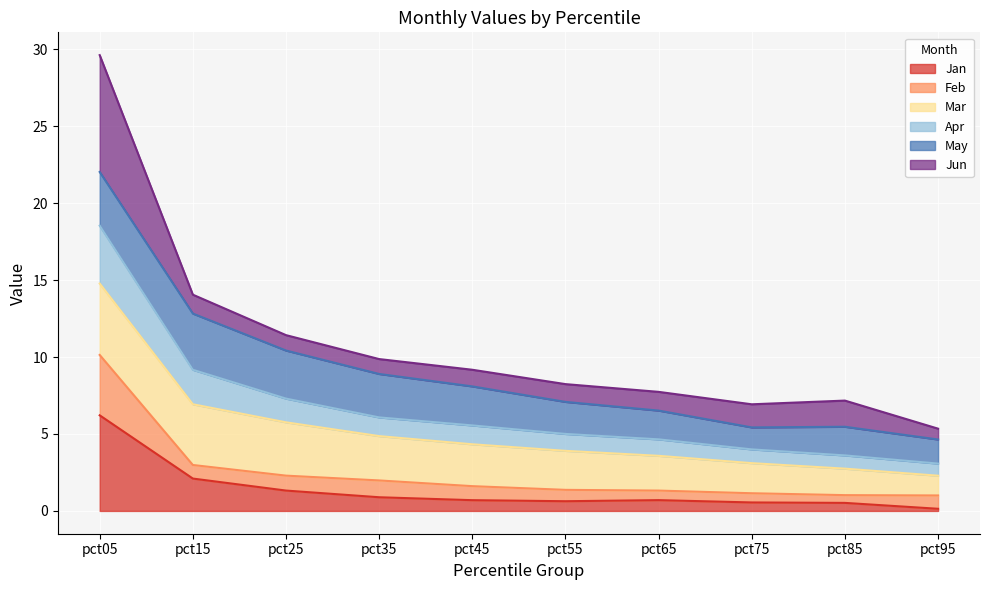

Which category has the highest value in the Jan series?

pct05